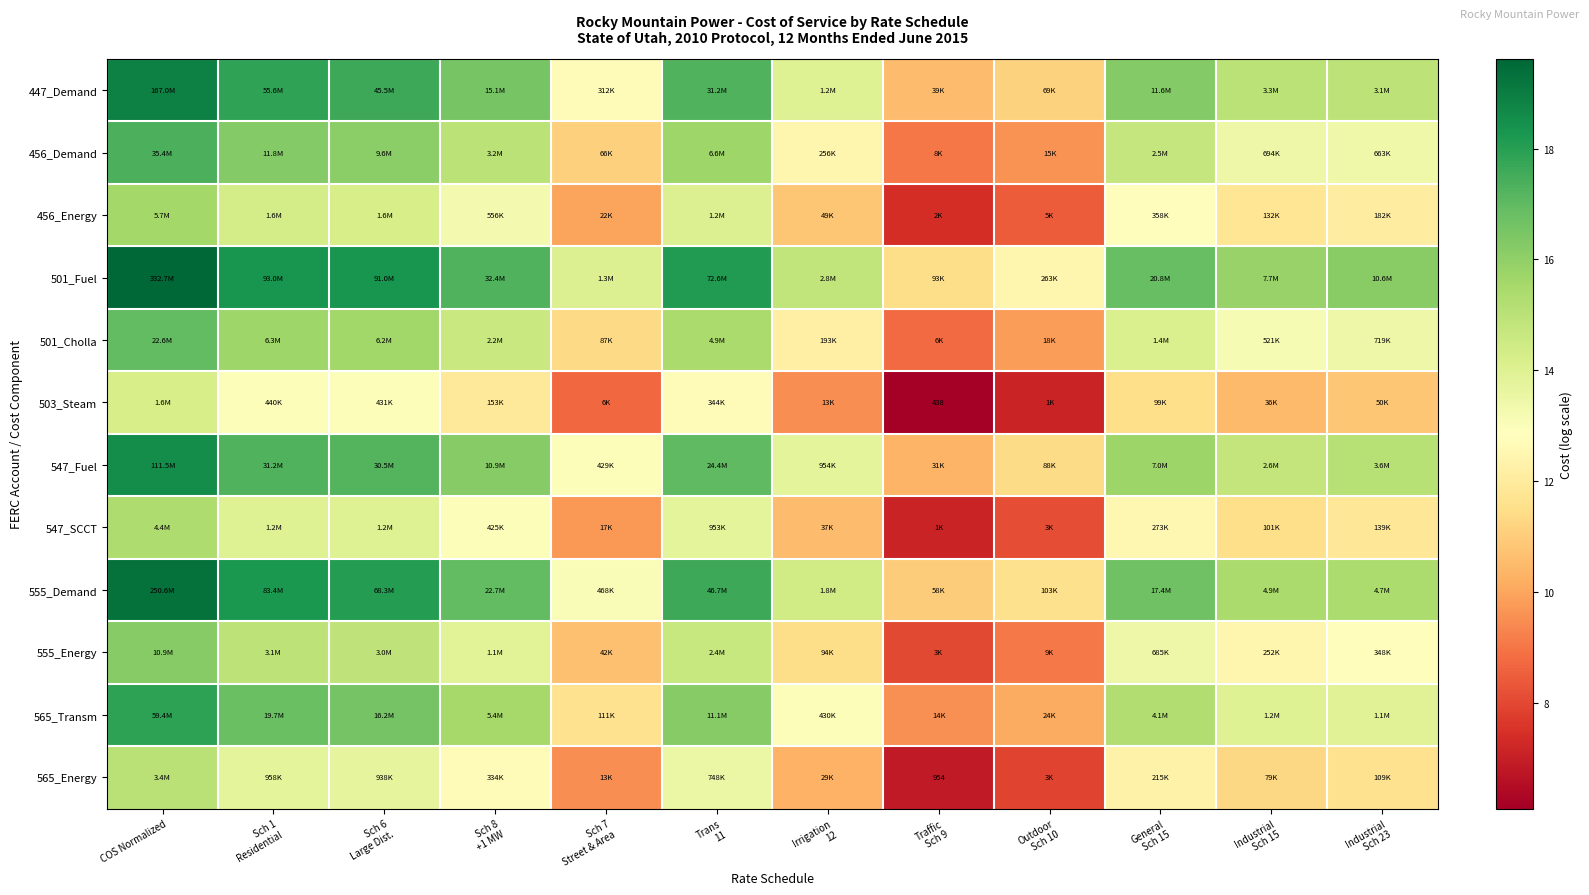

What is the sum of all 456_Energy values?

144.6